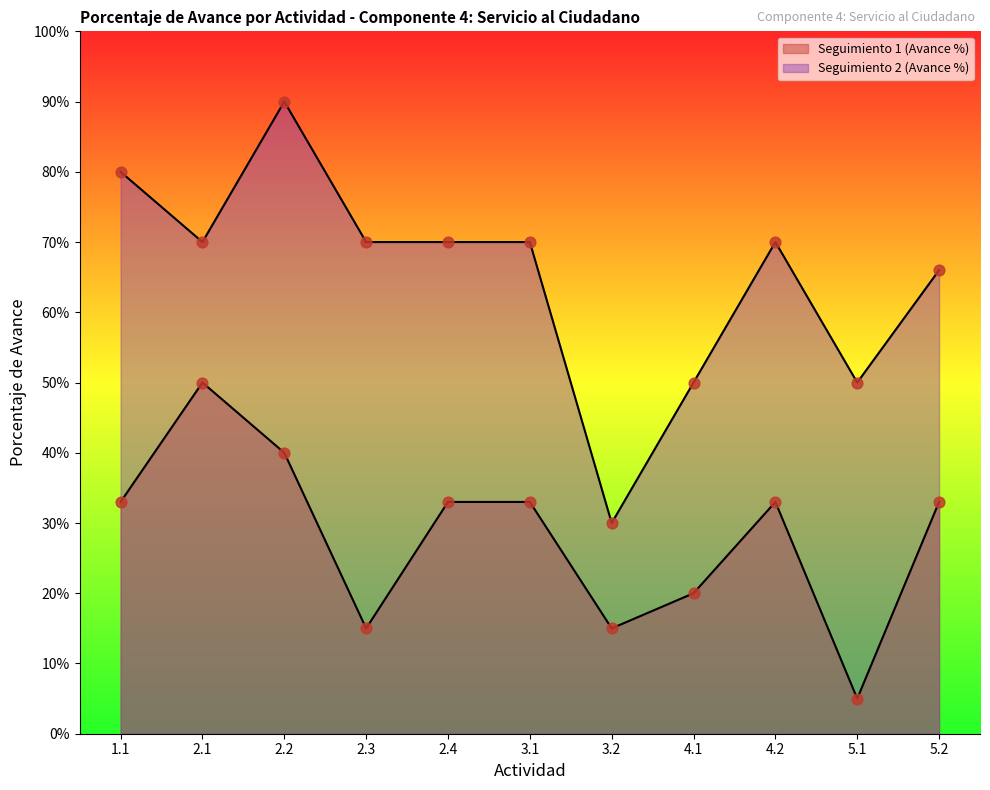

At how many categories does at least one series exceed 0?

11